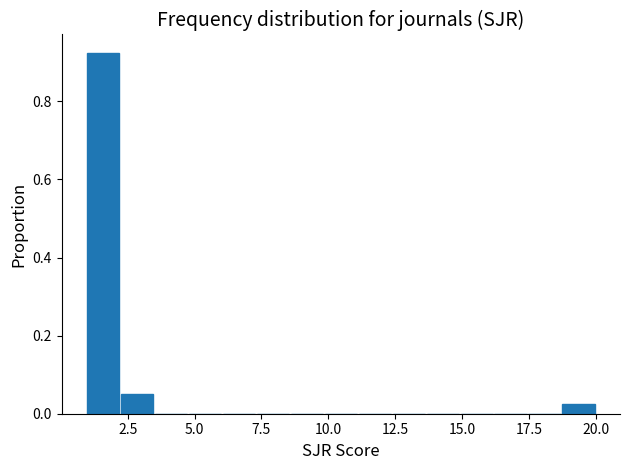

Around what value on the x-axis is the tallest bar? Give the approximate position of its centre, as read against the axis.

1.5